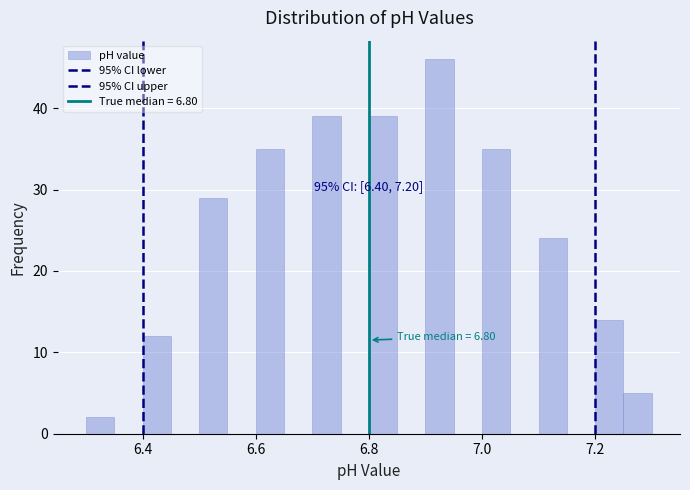

Read against the x-axis, roughly where is the centre of the tallest bar?

6.92